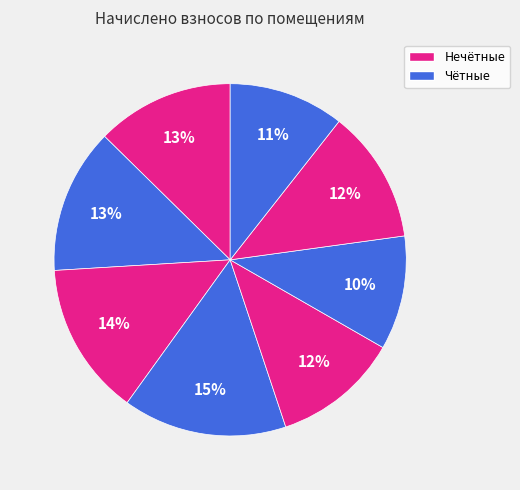

Count the number of slices in the pie.

8